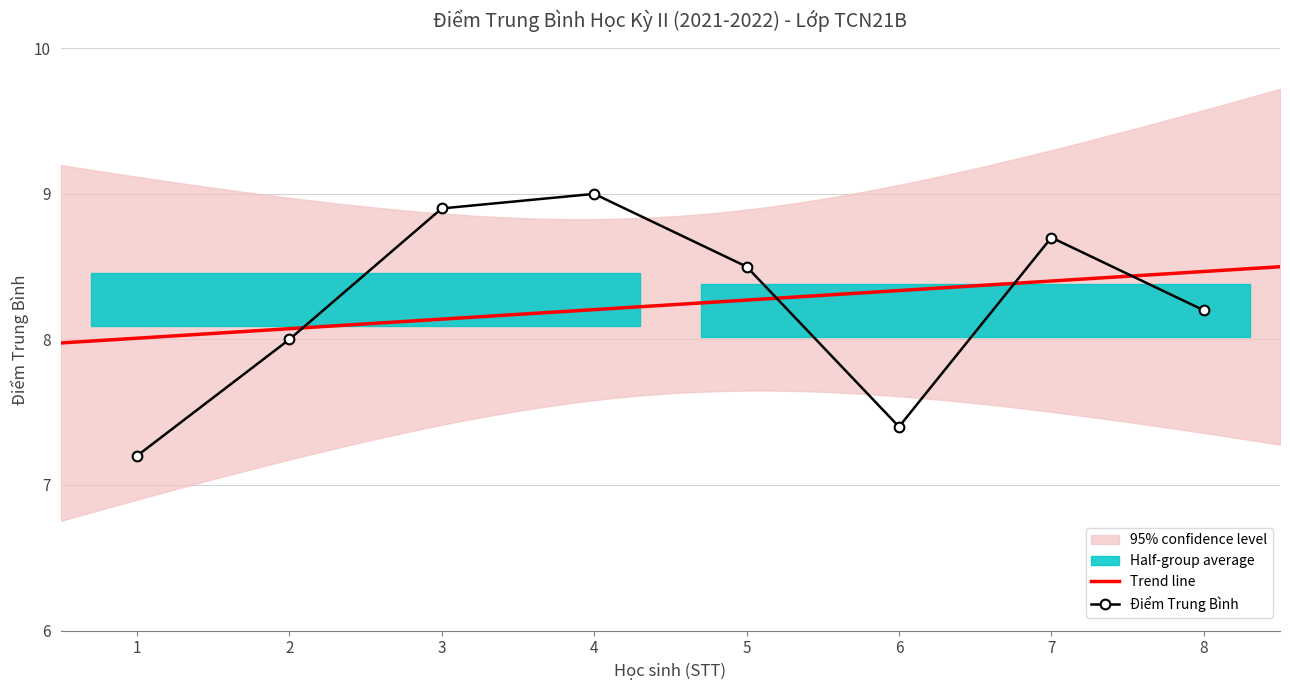

The Điểm Trung Bình series shows 7.4 at 6. True or false?

True